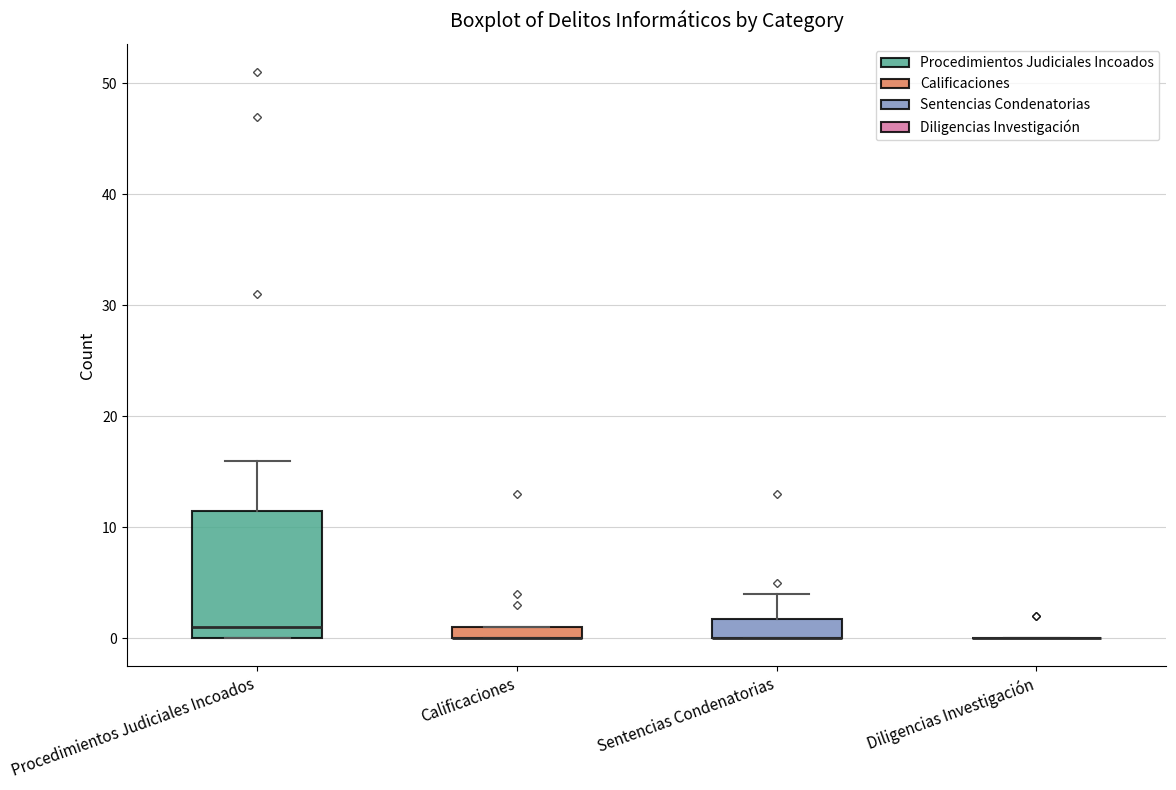

Where is the lower edge of the box for Calificaciones on the y-axis? The values are not printed on the chart, so give them approximately, as read against the axis.

0